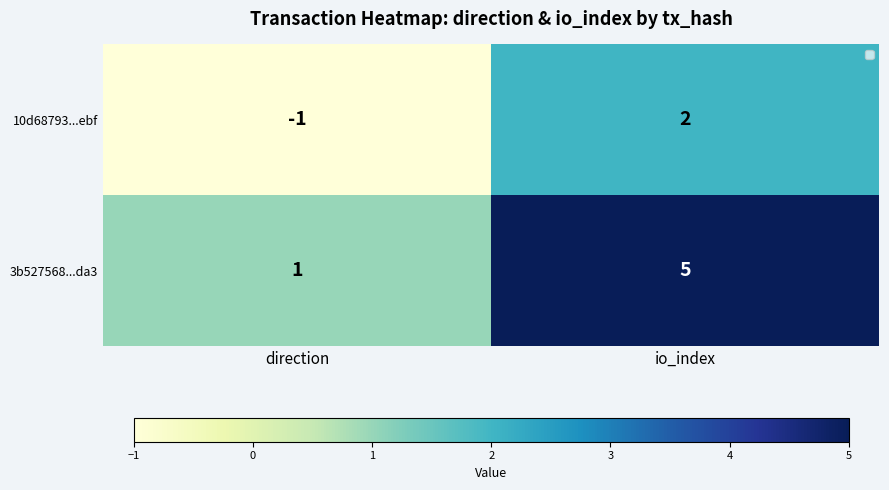

Reading left to right, extract all data points from this chart.

10d68793...ebf: direction=-1	io_index=2
3b527568...da3: direction=1	io_index=5